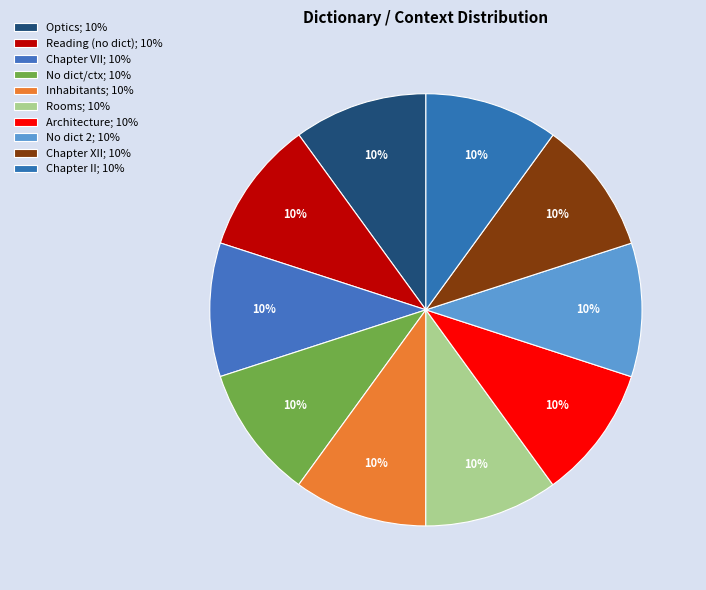

Count the number of slices in the pie.

10